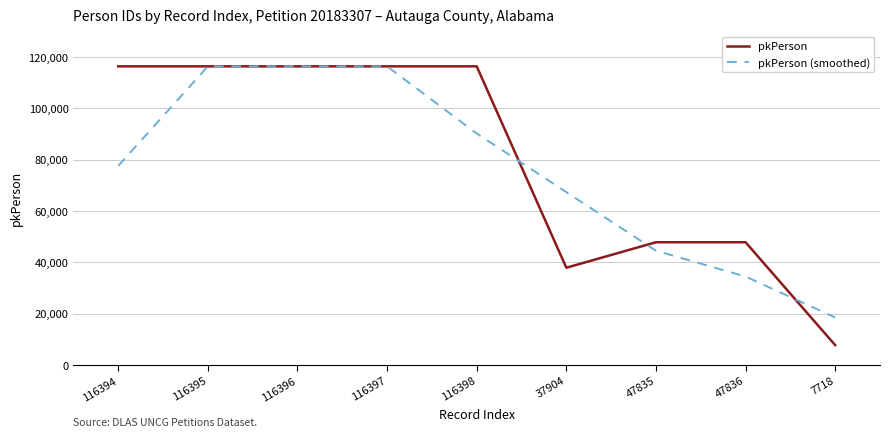

What is the difference between the maximum and second lowest values in the pkPerson (smoothed) series?

81934.0